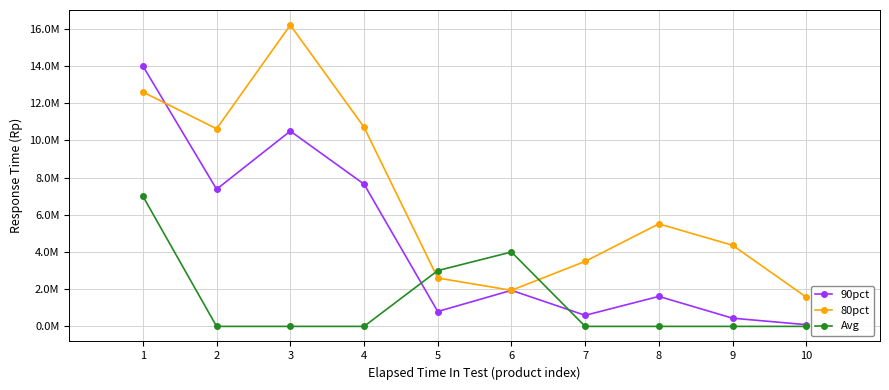

Rank the series by their maximum value, from highest to lowest.

80pct, 90pct, Avg